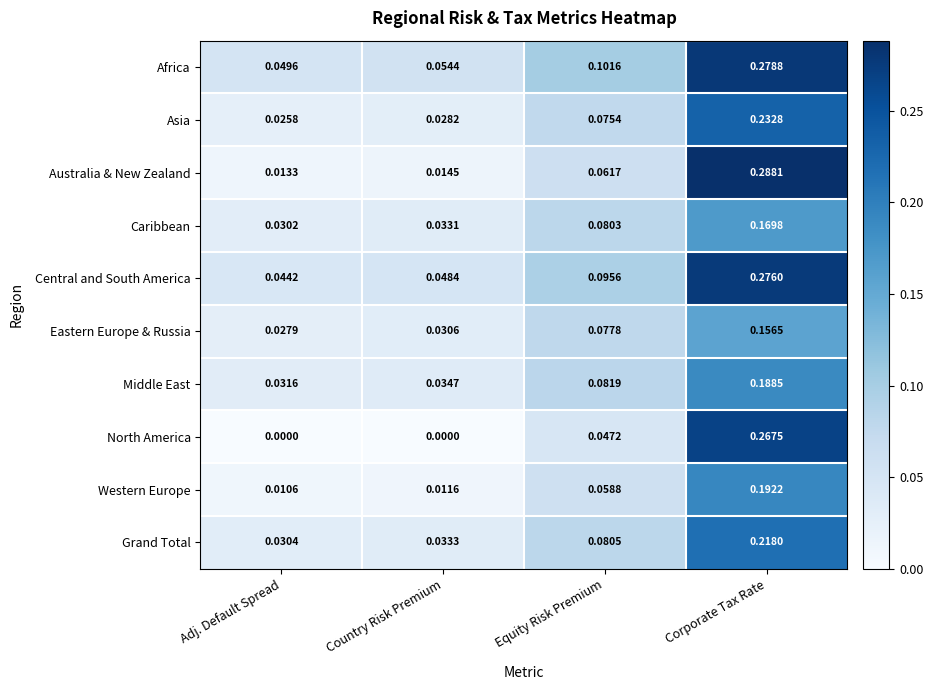

Is the value of Eastern Europe & Russia at Corporate Tax Rate greater than the value of Middle East at Equity Risk Premium?

Yes